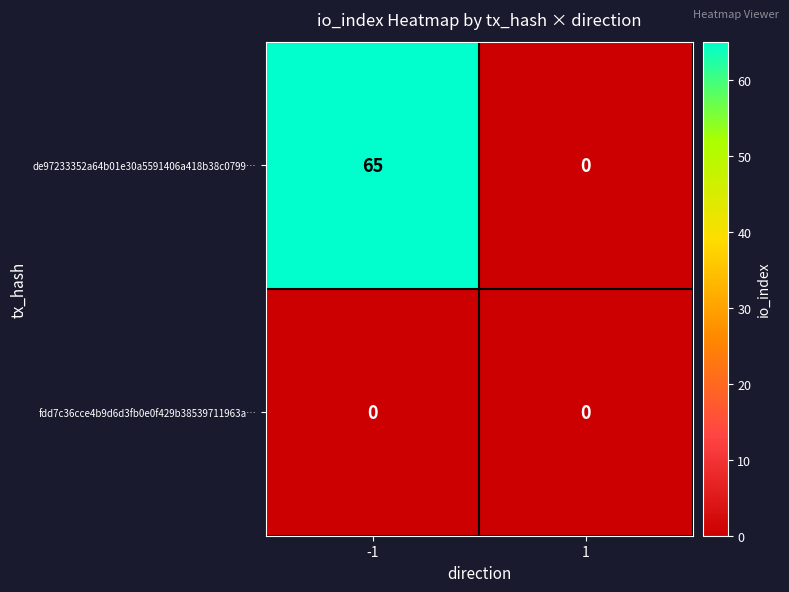

List the series in order of their overall mean, lowest first.

fdd7c36cce4b9d6d3fb0e0f429b38539711963a…, de97233352a64b01e30a5591406a418b38c0799…